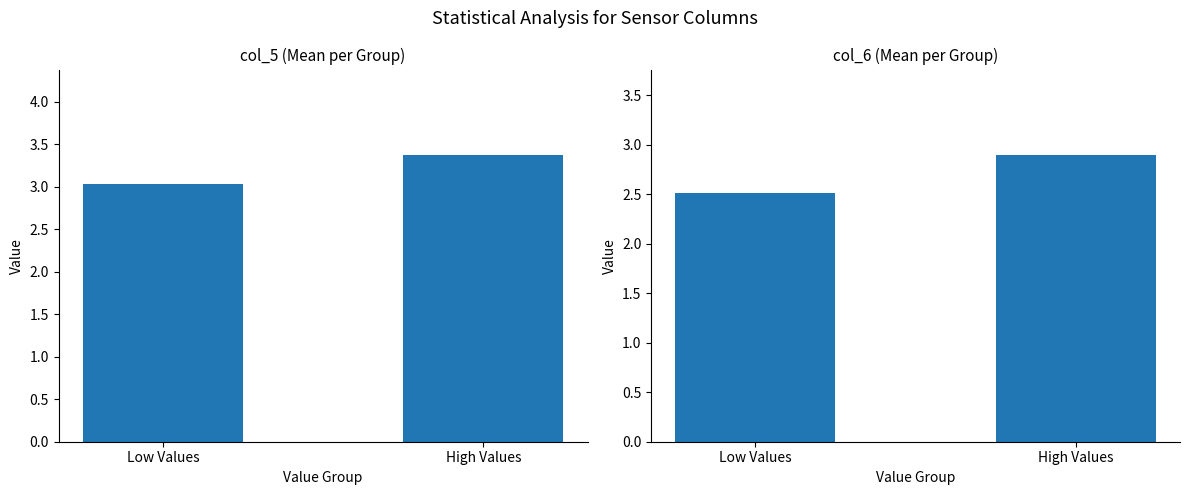

What is the label of the 2nd bar from the left?

High Values